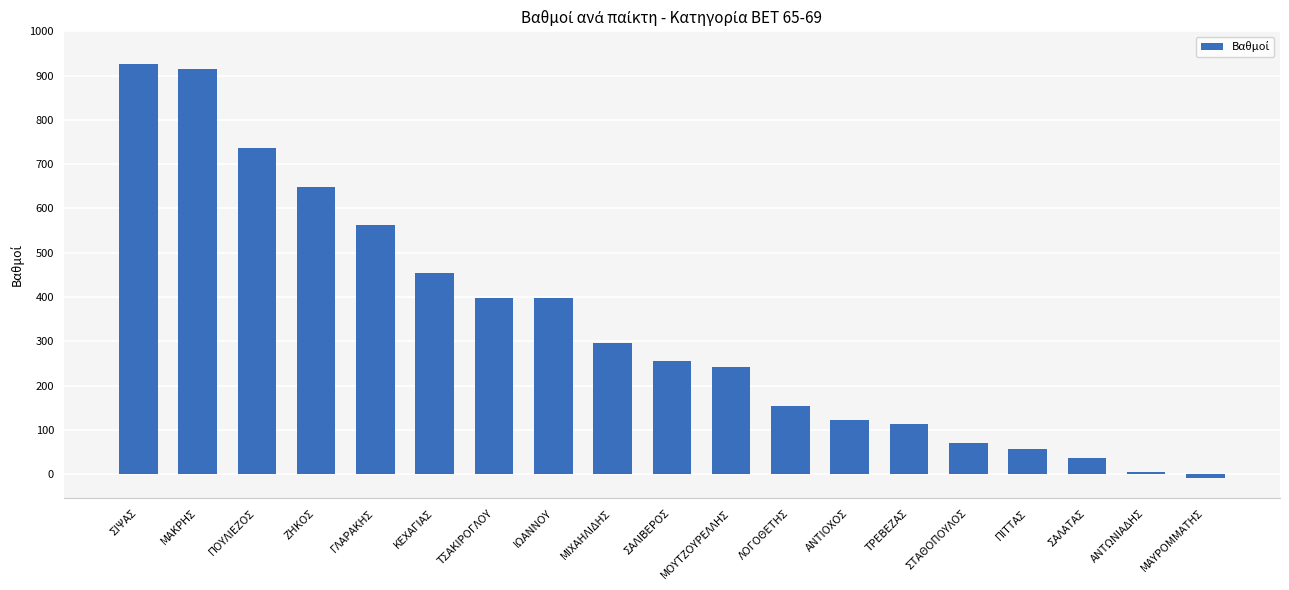

What is the sum of all values?

6381.6